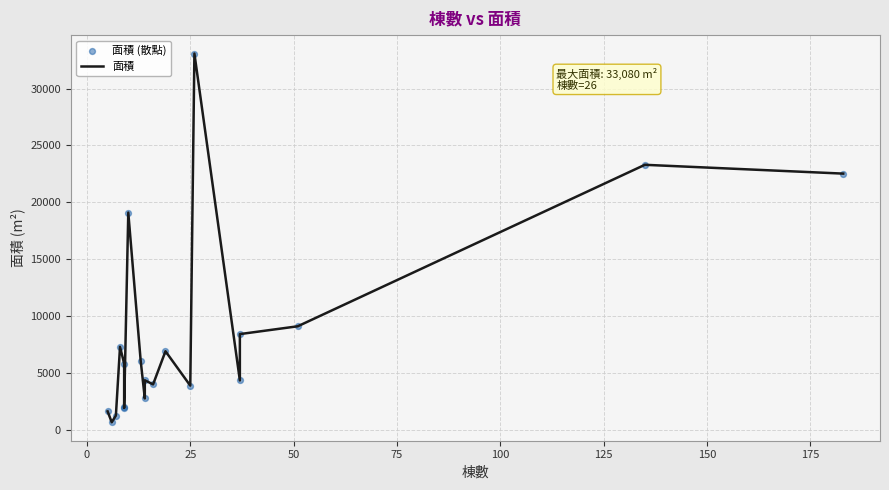

Which series has the widest spread of Y values?

面積